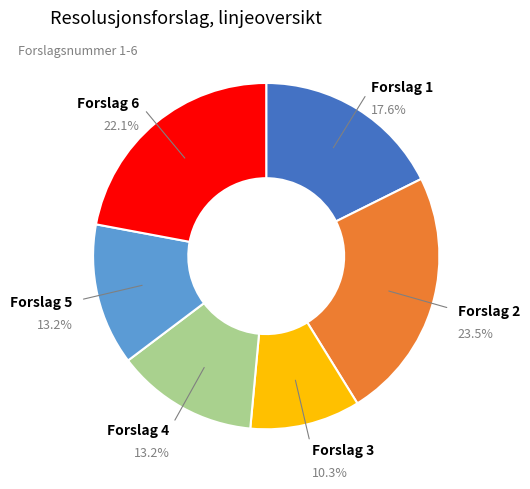

Combined, do Forslag 2 and Forslag 6 account for over 50%?

No